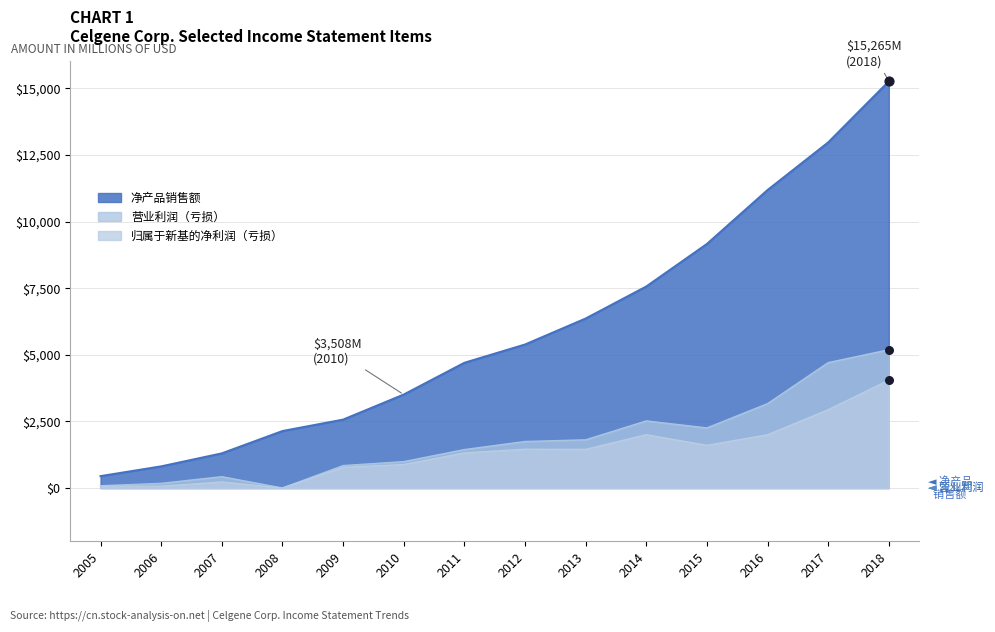

What is the total value across all series at 2008?

2138